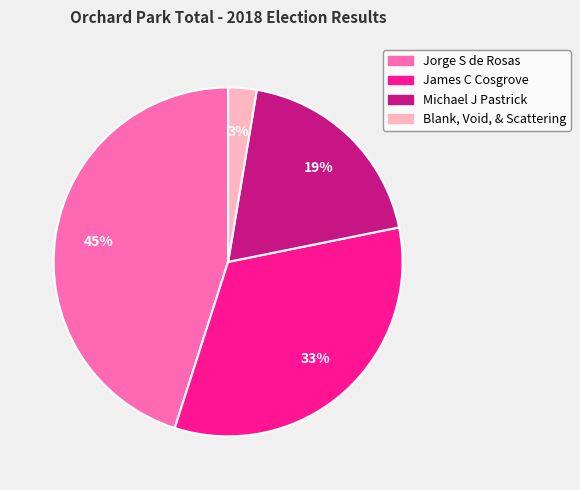

To the nearest percent, what is the difference between the largest and smallest slice percentages?

42%